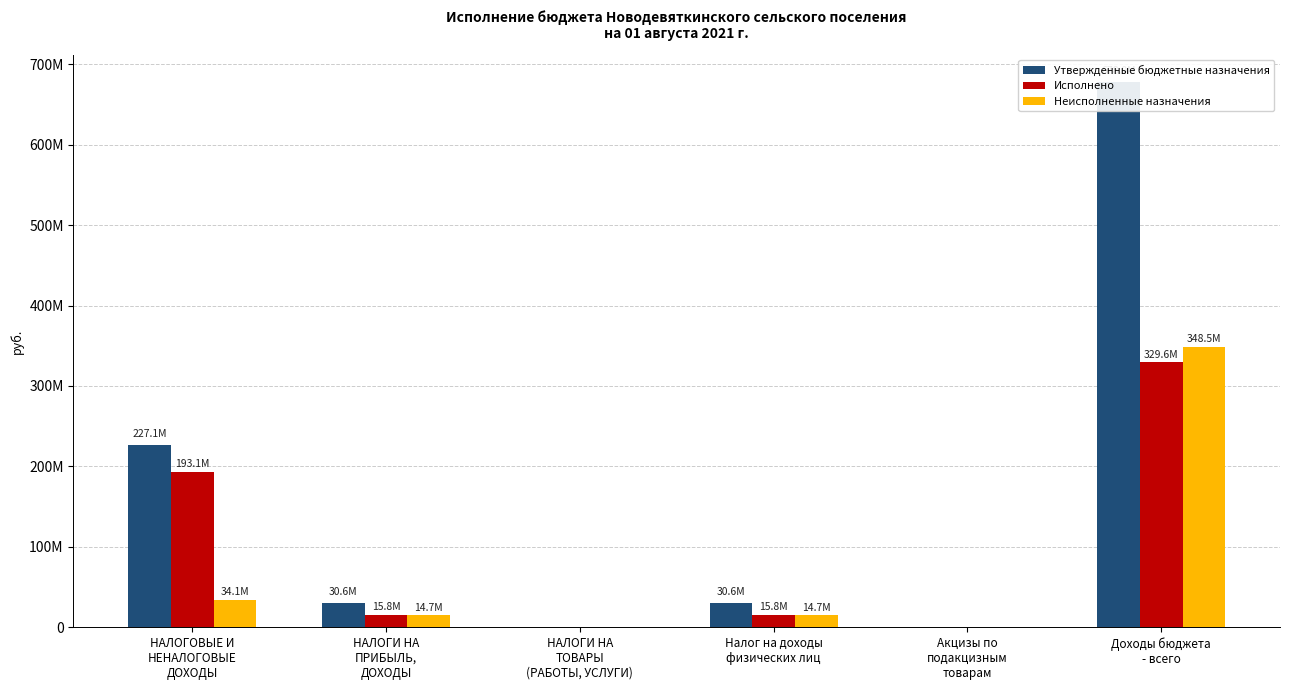

Which series has the widest spread of values?

Утвержденные бюджетные назначения